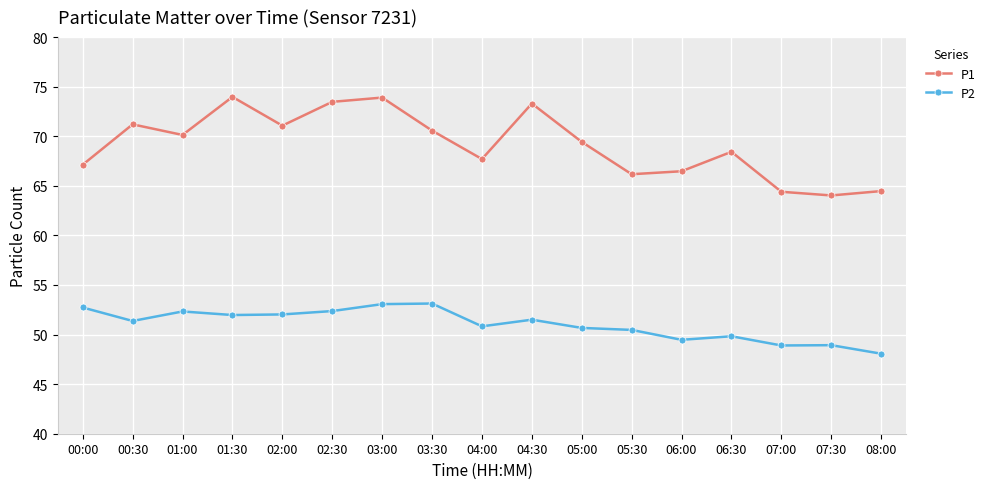

Does the chart have visible grid lines?

Yes